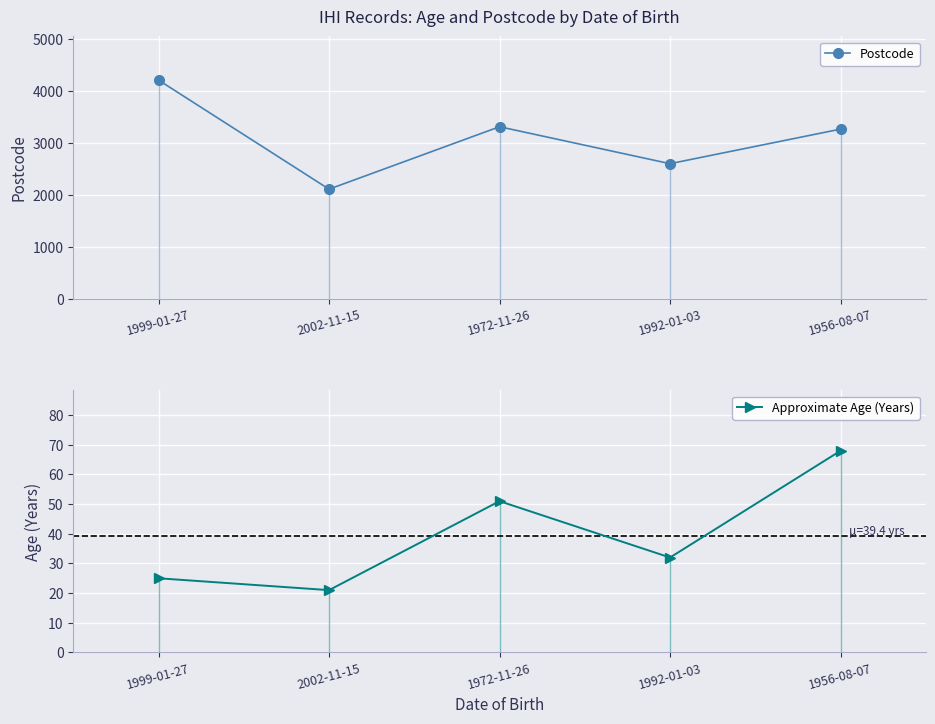

What is the approximate value of Approximate Age (Years) at 1972-11-26?

51